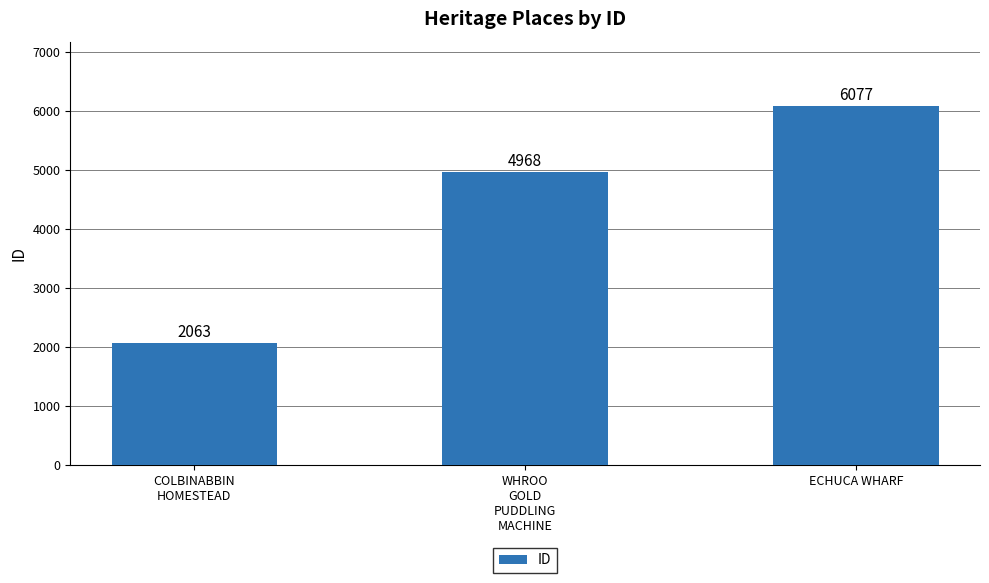

What position from the right is COLBINABBIN
HOMESTEAD?

3